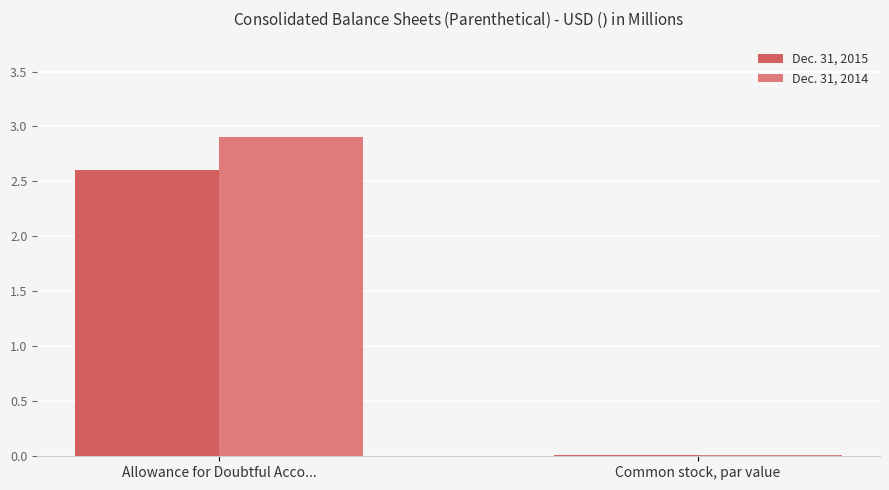

At which category is the sum across all series the highest?

Allowance for Doubtful Acco...